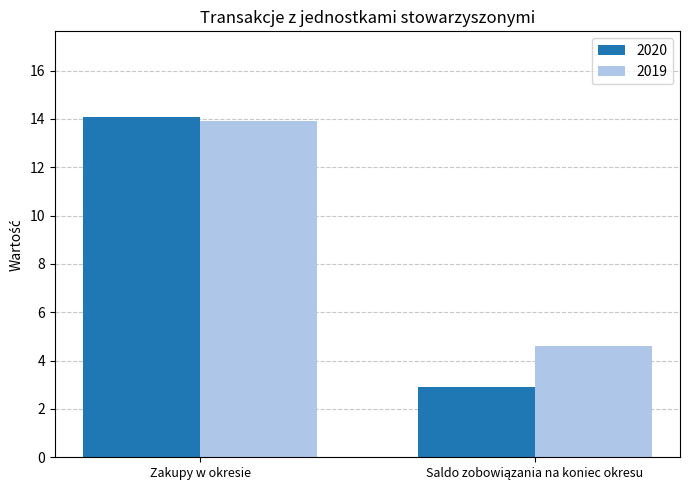

Reading right to left, extract all data points from this chart.

2020: 2.9	14.1
2019: 4.6	13.9